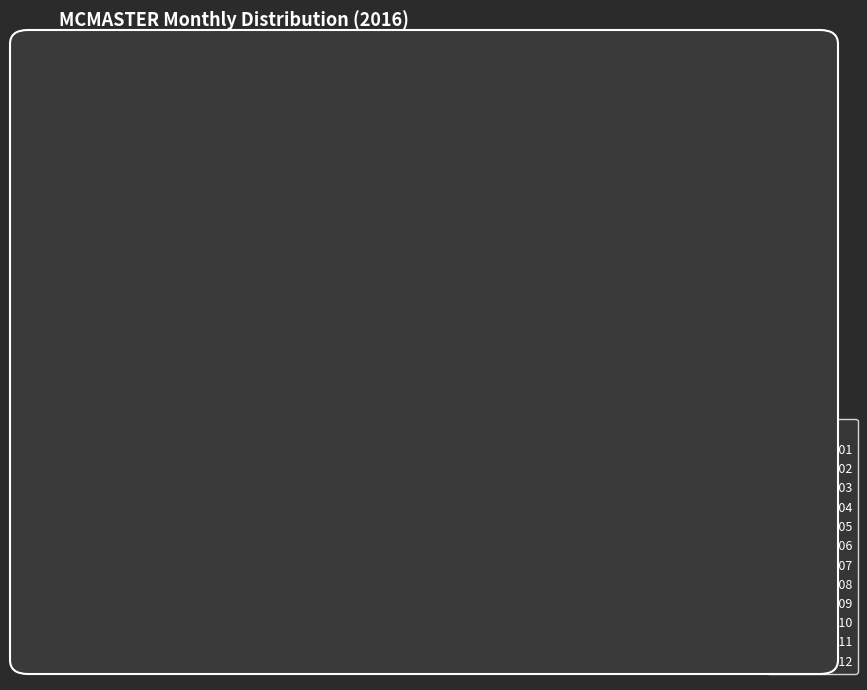

Which slice is the largest?

2016-09